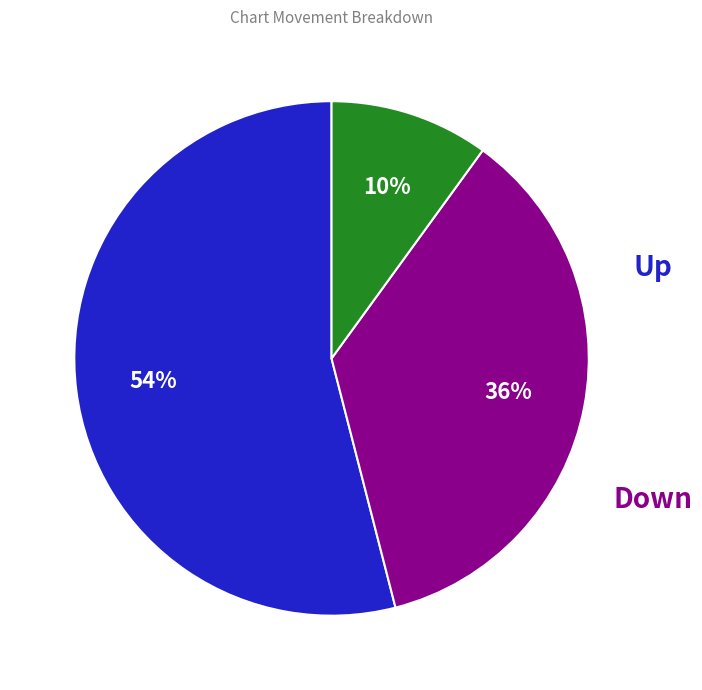

To the nearest percent, what is the average slice percentage?

33%